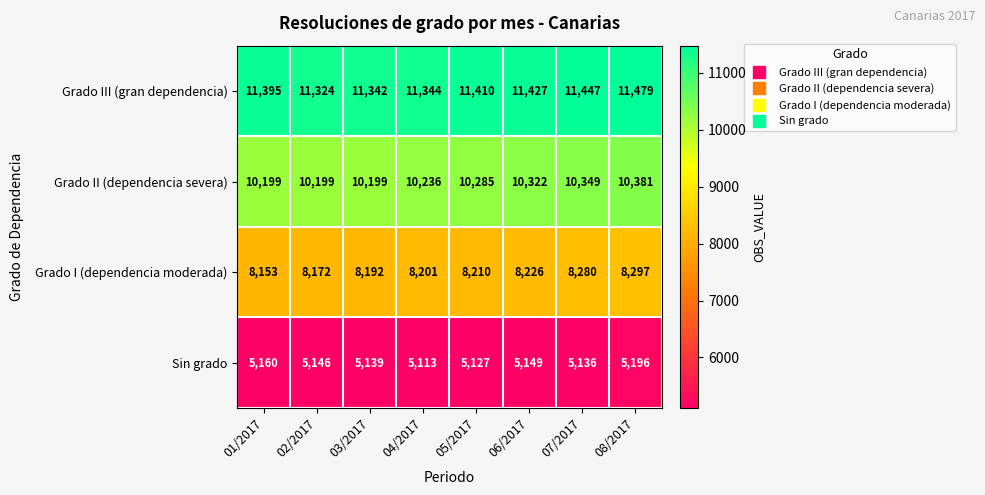

Between 04/2017 and 08/2017, which series saw the biggest shift?

Grado II (dependencia severa)